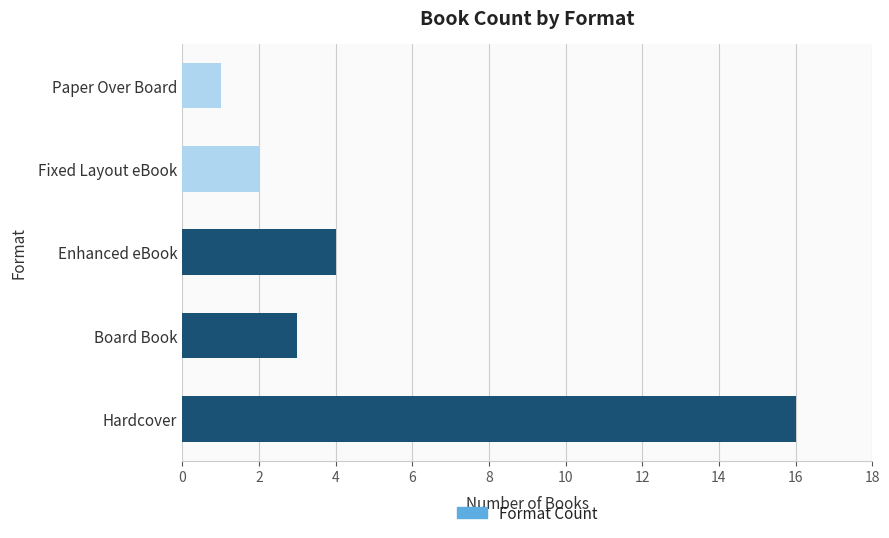

Is it true that the value at Paper Over Board is 0?

False